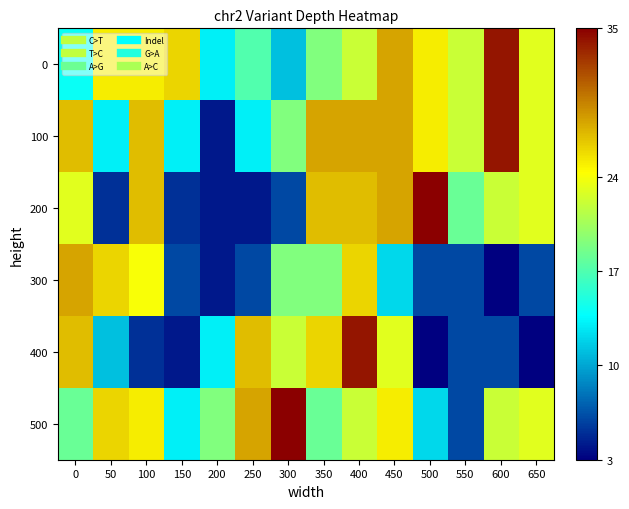

Reading left to right, transcribe all the data shown in this chart.

0: 0=14	50=25	100=25	150=26	200=13	250=17	300=11	350=19	400=22	450=28	500=25	550=22	600=34	650=23
100: 0=27	50=13	100=27	150=13	200=4	250=13	300=19	350=28	400=28	450=28	500=25	550=22	600=34	650=23
200: 0=23	50=5	100=27	150=5	200=4	250=4	300=6	350=27	400=27	450=28	500=35	550=18	600=22	650=23
300: 0=28	50=26	100=24	150=6	200=4	250=6	300=19	350=19	400=26	450=12	500=6	550=6	600=3	650=6
400: 0=27	50=11	100=5	150=4	200=13	250=27	300=22	350=26	400=34	450=23	500=3	550=6	600=6	650=3
500: 0=18	50=26	100=25	150=13	200=19	250=28	300=35	350=18	400=22	450=25	500=12	550=6	600=22	650=23